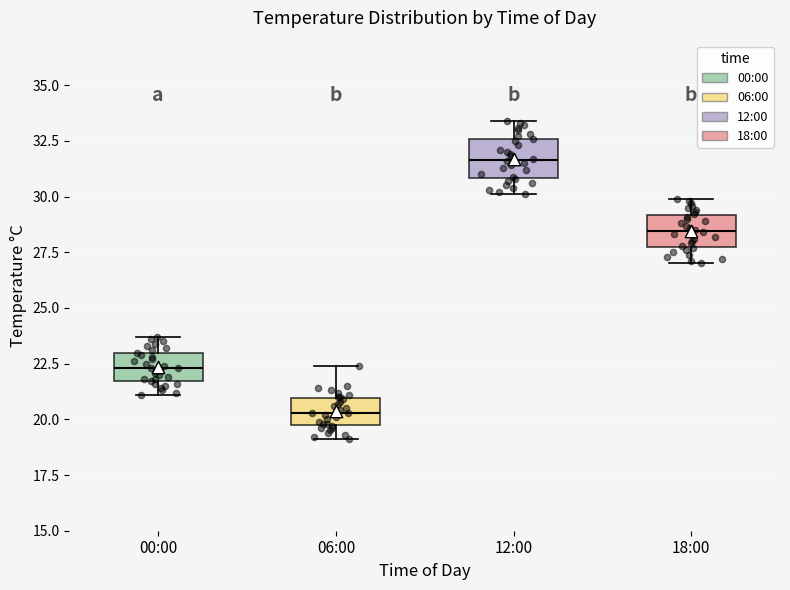

Reading left to right, transcribe this box plot: for each box, give where its median line is, the range the box spans, and where its two whiskers end, as read against the y-axis. The values are not printed on the chart, so give them approximately, as read against the axis.

00:00: median 22.5, box 21.5 to 23.0, whiskers 21.0 to 23.5
06:00: median 20.5, box 19.5 to 21.0, whiskers 19.0 to 22.5
12:00: median 31.5, box 31.0 to 32.5, whiskers 30.0 to 33.5
18:00: median 28.5, box 27.5 to 29.0, whiskers 27.0 to 30.0